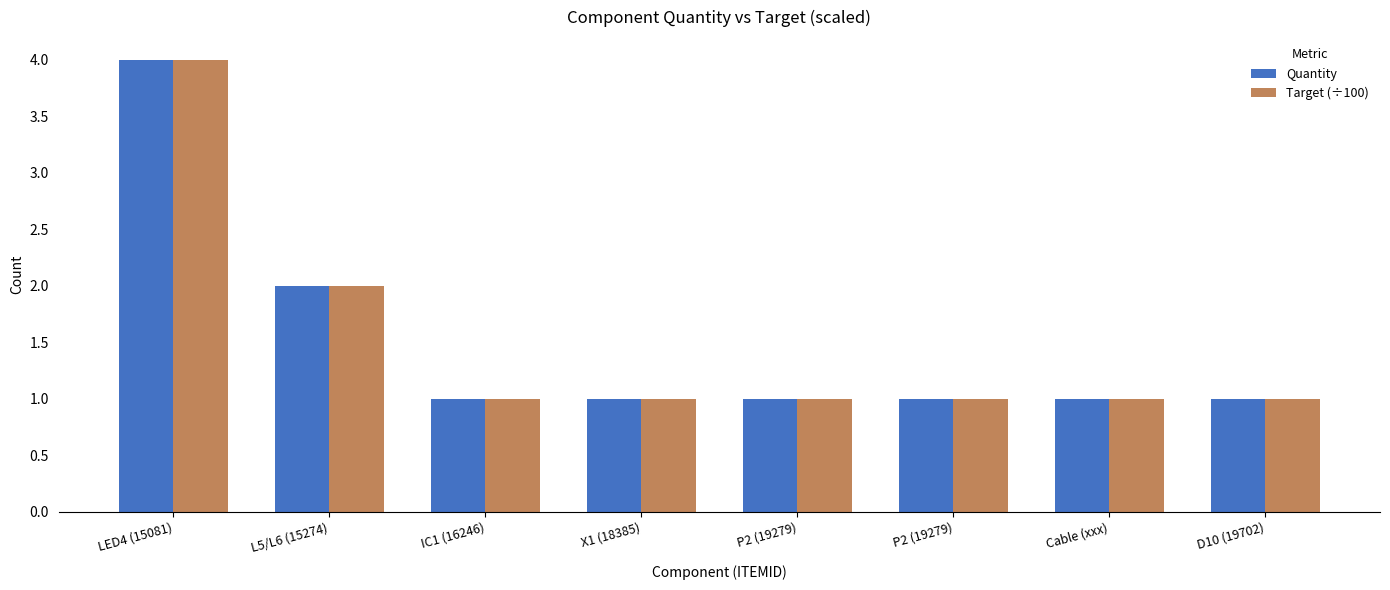

How many distinct data groups are displayed?

2